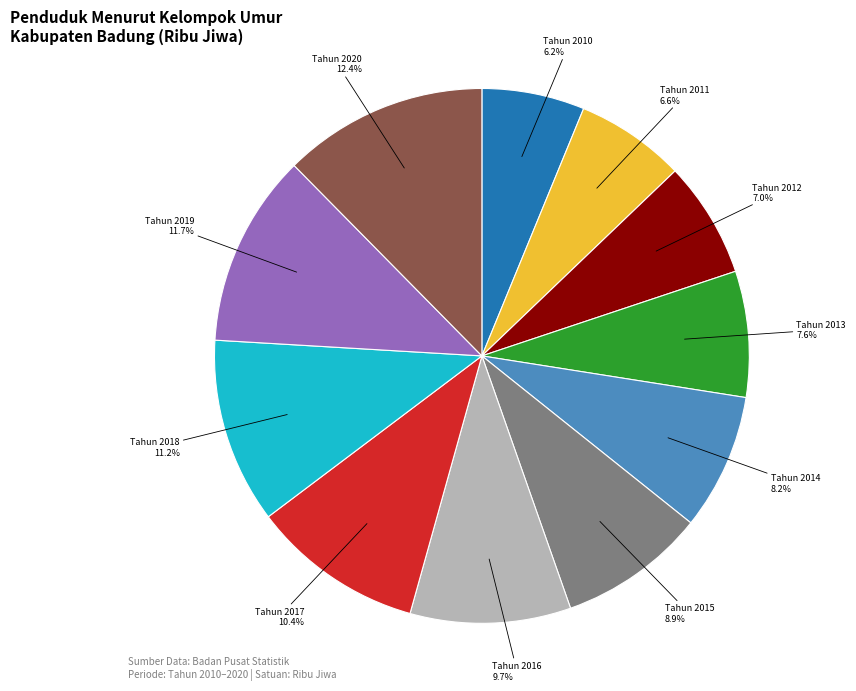

Is there any slice that represents more than half of the pie?

No